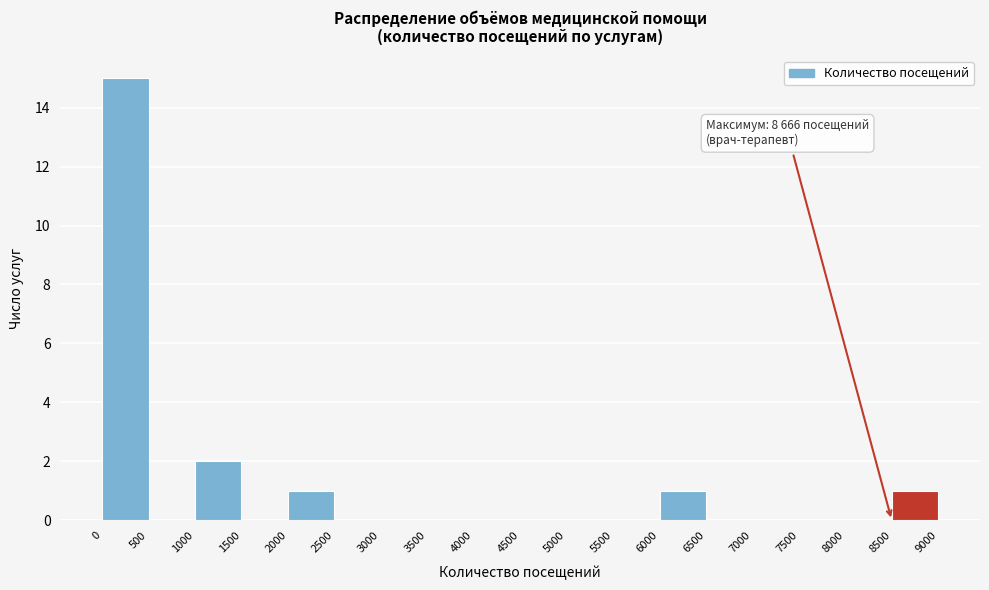

Which range on the x-axis has the tallest bar?

0 to 500